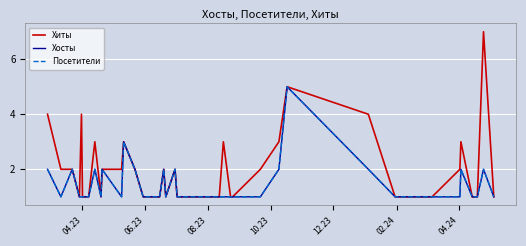

Reading left to right, what are all the values shown in this chart?

Хиты: 4	2	2	1	4	1	1	1	3	1	2	2	3	2	1	1	2	1	2	1	1	1	3	1	1	2	3	5	4	1	1	1	1	1	2	3	1	1	7	1
Хосты: 2	1	2	1	1	1	1	1	2	1	2	1	3	2	1	1	2	1	2	1	1	1	1	1	1	1	2	5	2	1	1	1	1	1	1	2	1	1	2	1
Посетители: 2	1	2	1	1	1	1	1	2	1	2	1	3	2	1	1	2	1	2	1	1	1	1	1	1	1	2	5	2	1	1	1	1	1	1	2	1	1	2	1